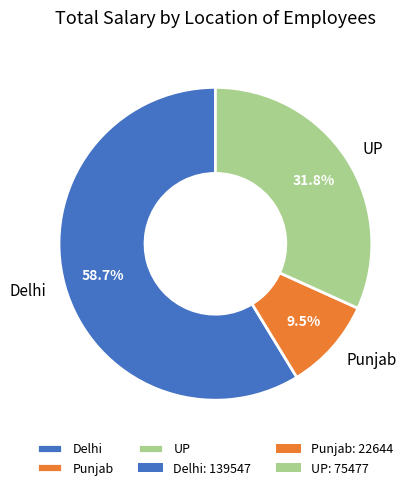

Which category has the smallest portion of the pie?

Punjab